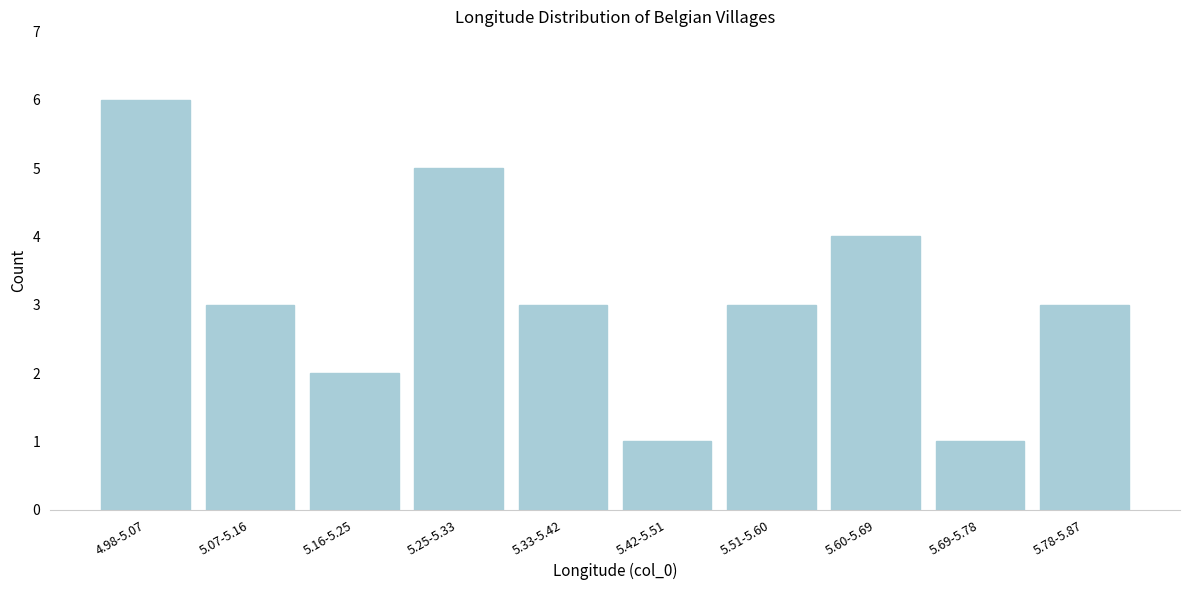

Reading right to left, what are all the values shown in this chart?

5.78-5.87=3	5.69-5.78=1	5.60-5.69=4	5.51-5.60=3	5.42-5.51=1	5.33-5.42=3	5.25-5.33=5	5.16-5.25=2	5.07-5.16=3	4.98-5.07=6